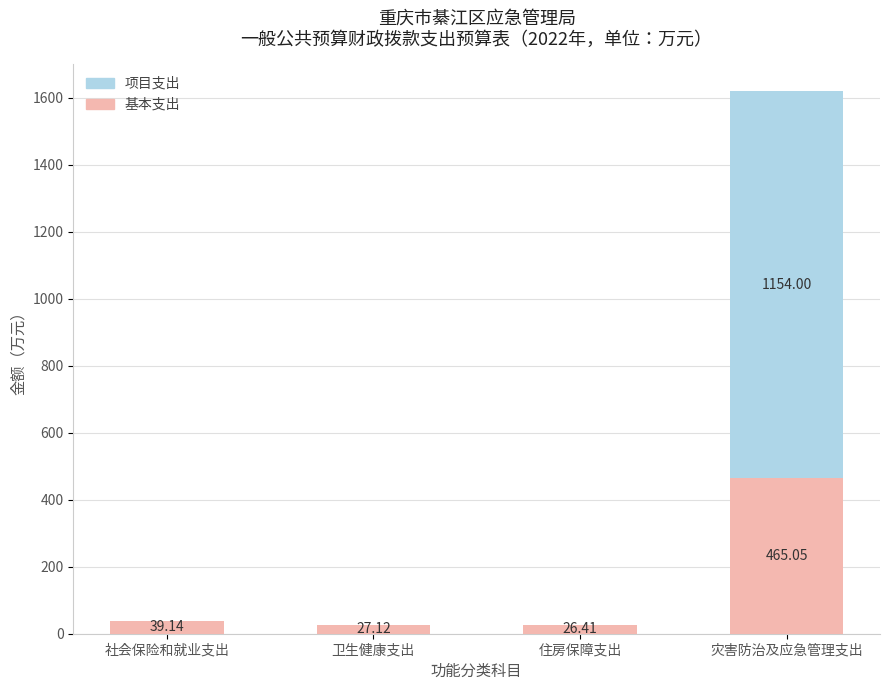

What is the sum of all 基本支出 values?

557.7